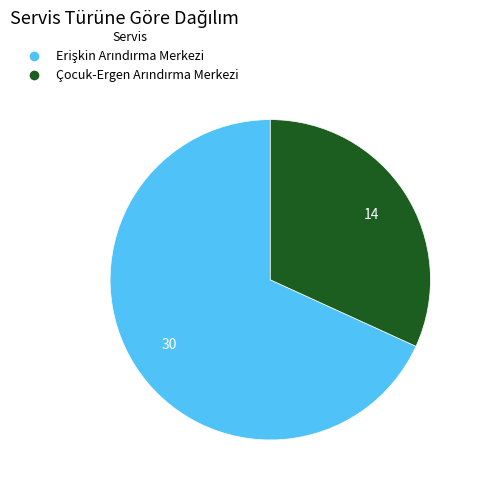

Is there any slice that represents more than half of the pie?

Yes